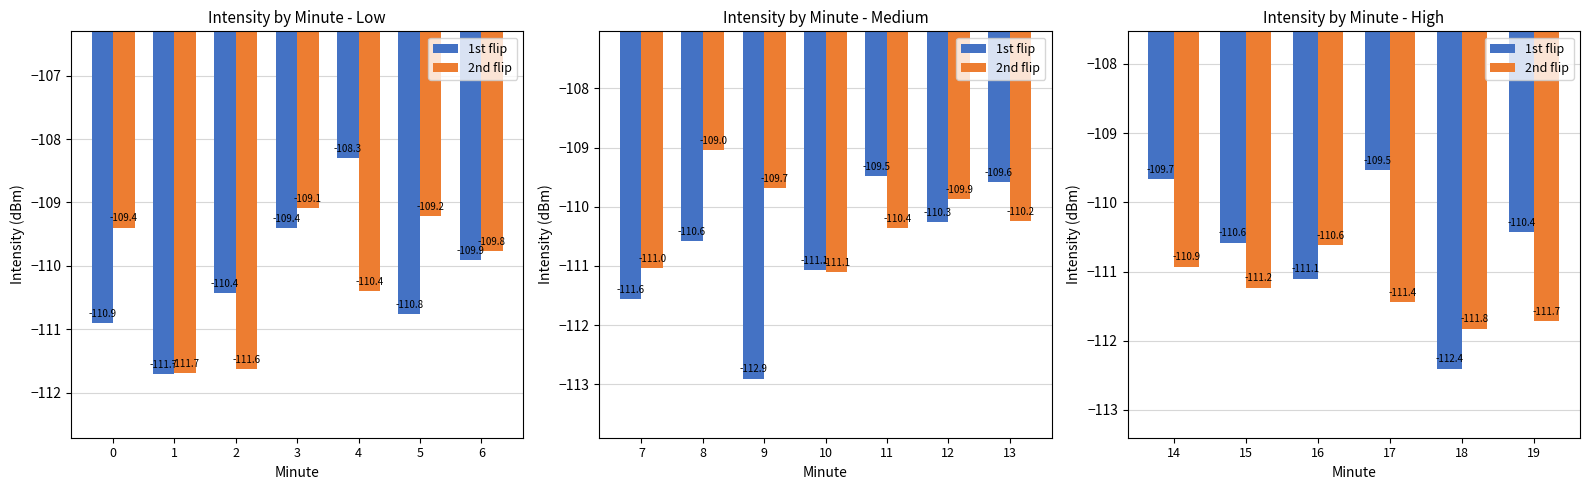

Which series has the widest spread of values?

1st flip